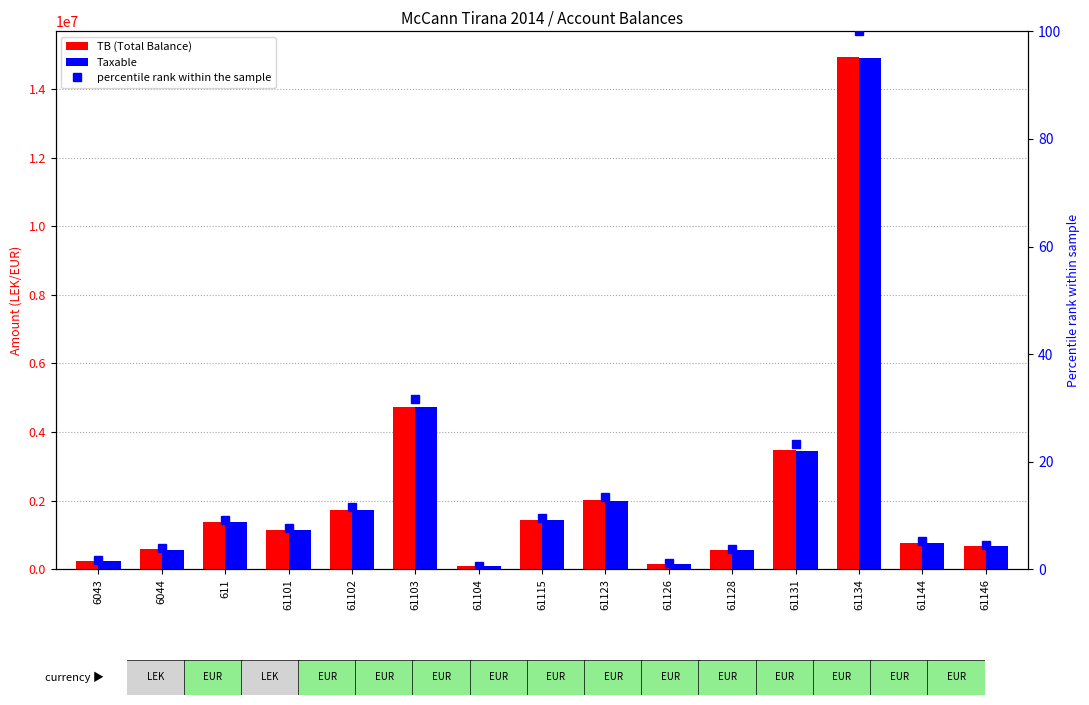

Reading left to right, extract all data points from this chart.

TB: 250227.1	588118.9	1366068.5	1149043.7	1735151.5	4735066.9	105900.0	1434003.2	2010362.2	163090.0	567460.5	3465988.5	14931158.8	779642.1	666085.5
Taxable: 250227.1	575296.9	1366068.5	1149043.7	1735151.5	4731146.9	105900.0	1433753.2	1991862.2	157990.0	567460.5	3437988.5	14887859.8	779642.1	666085.5
percentile rank within the sample: 1.7	3.9	9.1	7.7	11.6	31.7	0.7	9.6	13.5	1.1	3.8	23.2	100.0	5.2	4.5